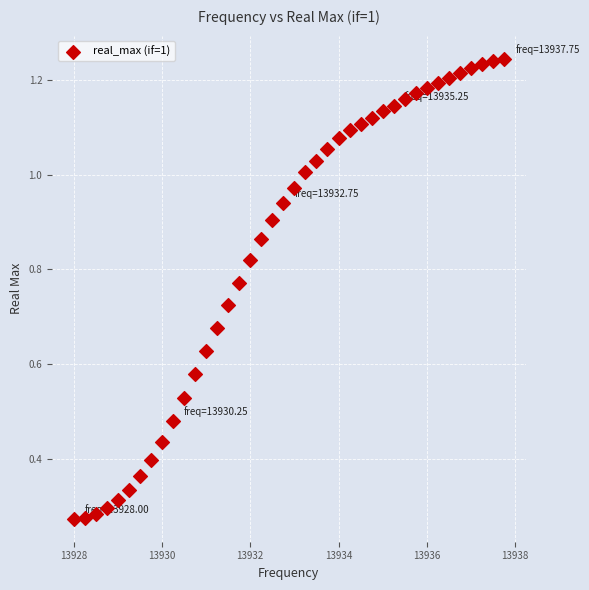

What is the range of X values (max minus min)?

9.8